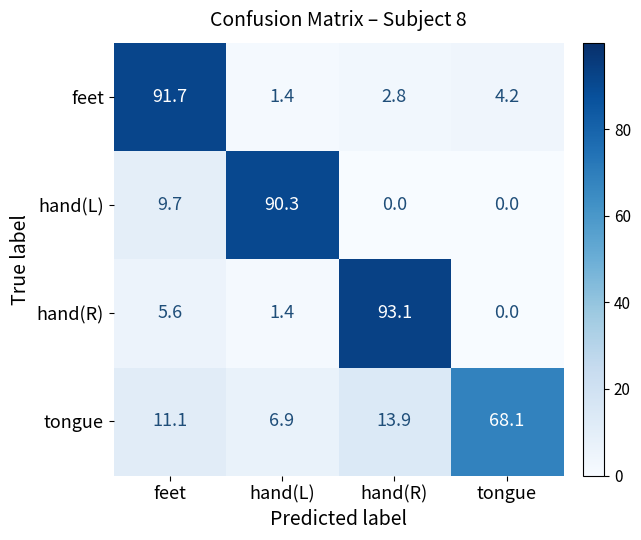

Rank the categories by hand(R) value from lowest to highest.

tongue, hand(L), feet, hand(R)